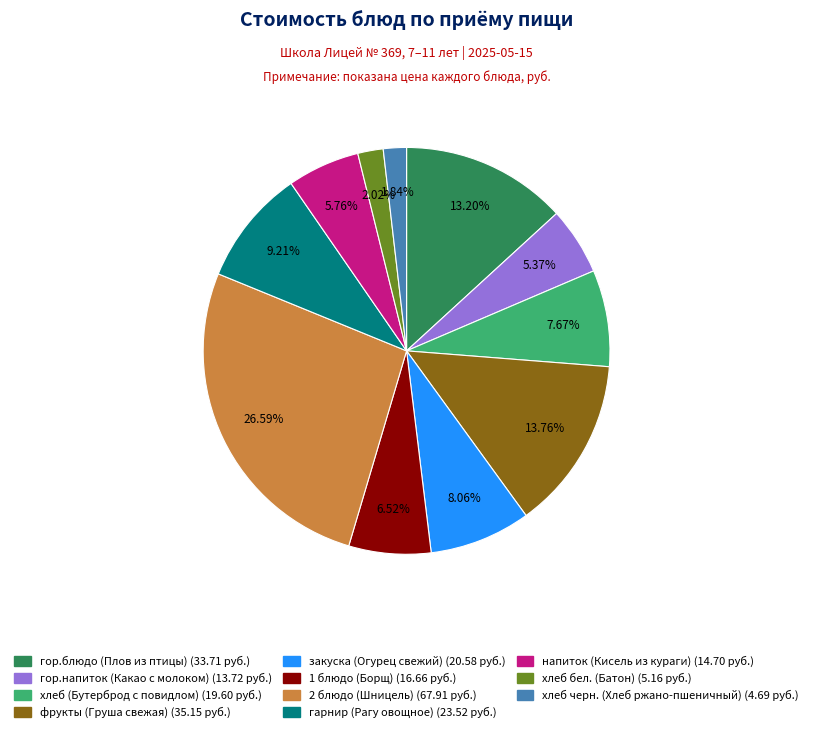

What percentage is the хлеб (Бутерброд с повидлом) slice, to the nearest percent?

8%